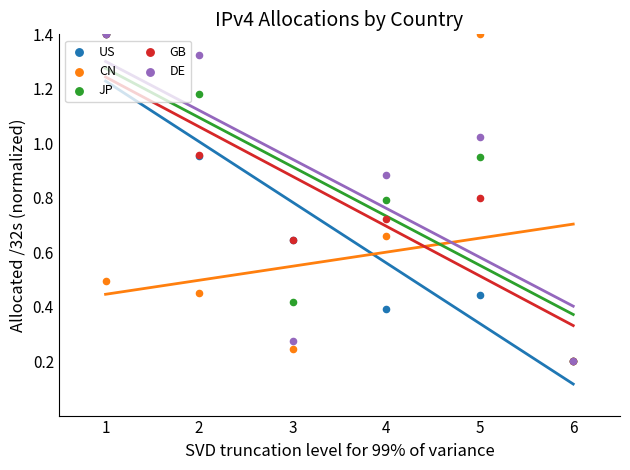

What are all the series names shown in the legend?

US, CN, JP, GB, DE